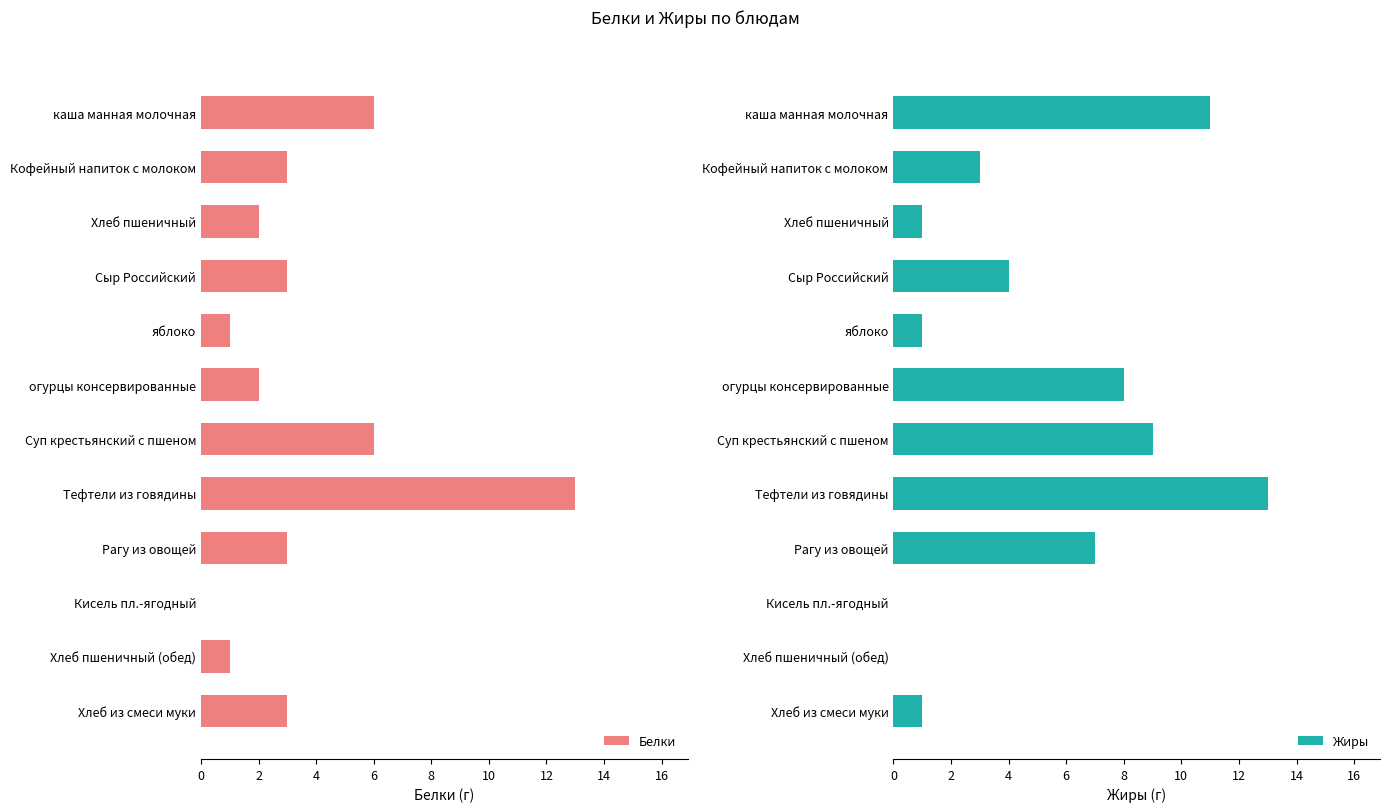

What is the sum of the Белки values at каша манная молочная and огурцы консервированные?

8